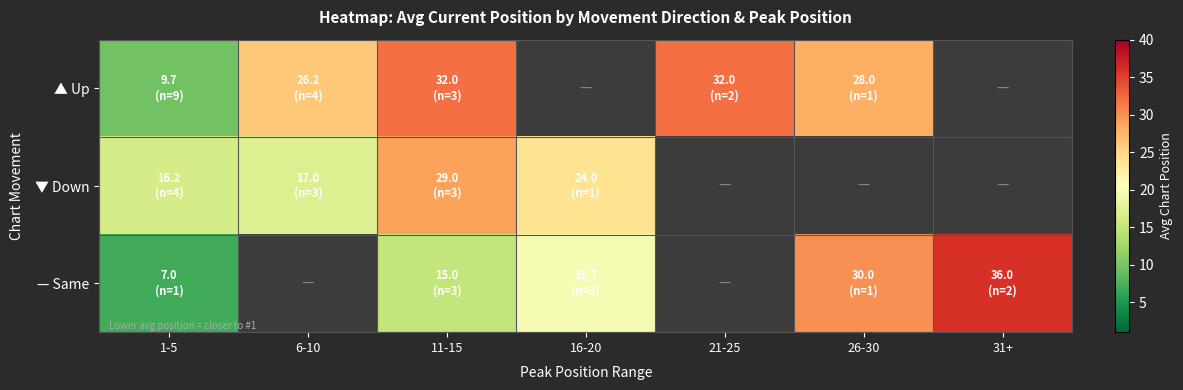

How many data points does each series have?

7